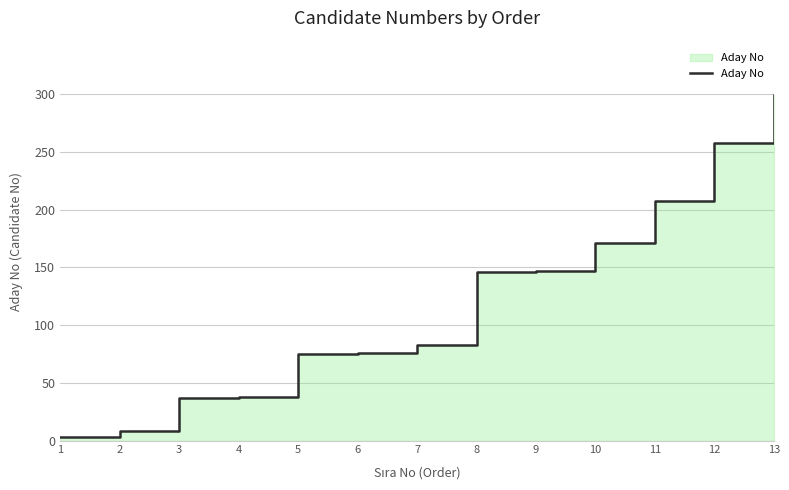

At which label does the data first exceed 83?

8